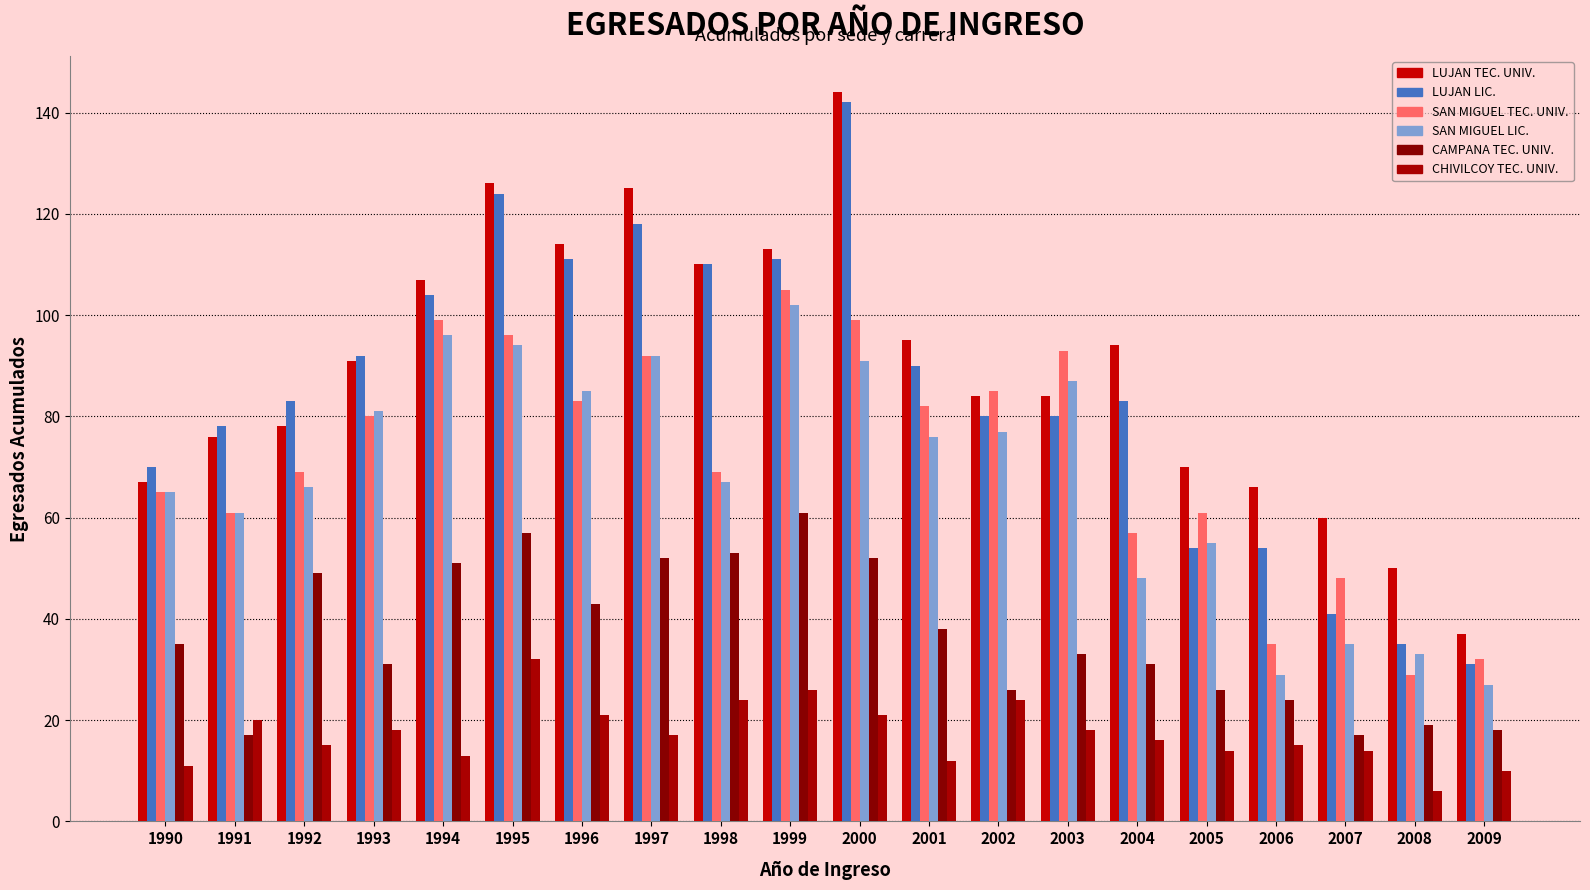

The LUJAN TEC. UNIV. series shows 23 at 2008. True or false?

False